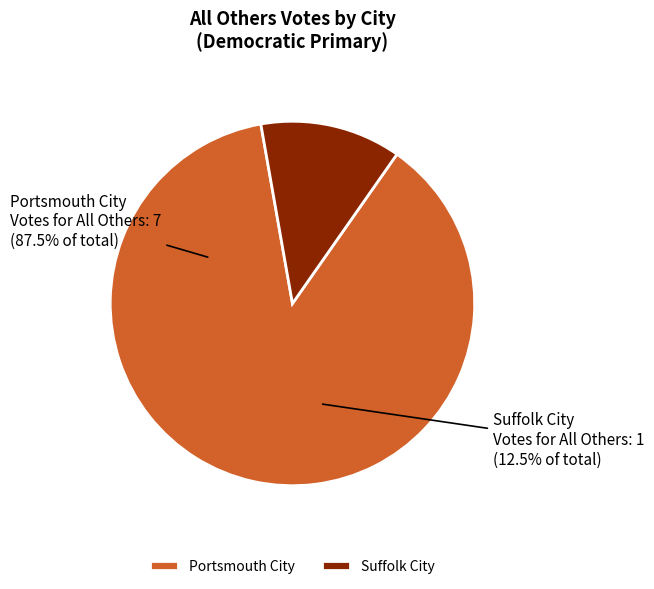

What is the largest slice in the pie chart?

Portsmouth City